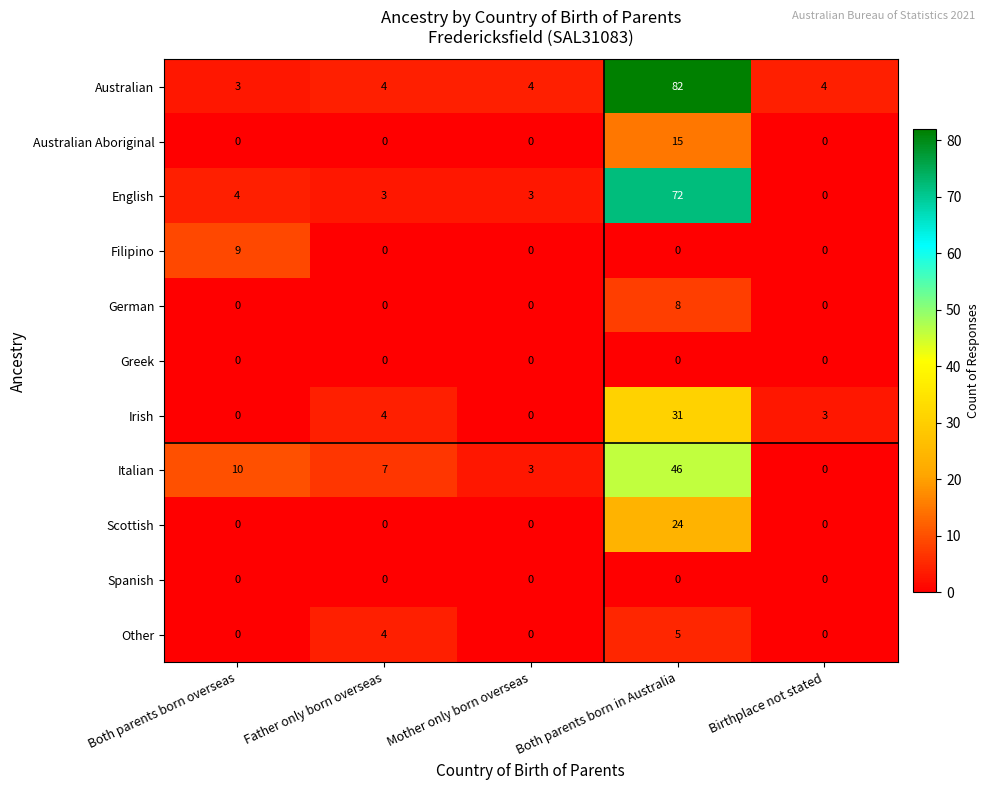

What is the approximate value of Italian at Father only born overseas, to the nearest 10?

10